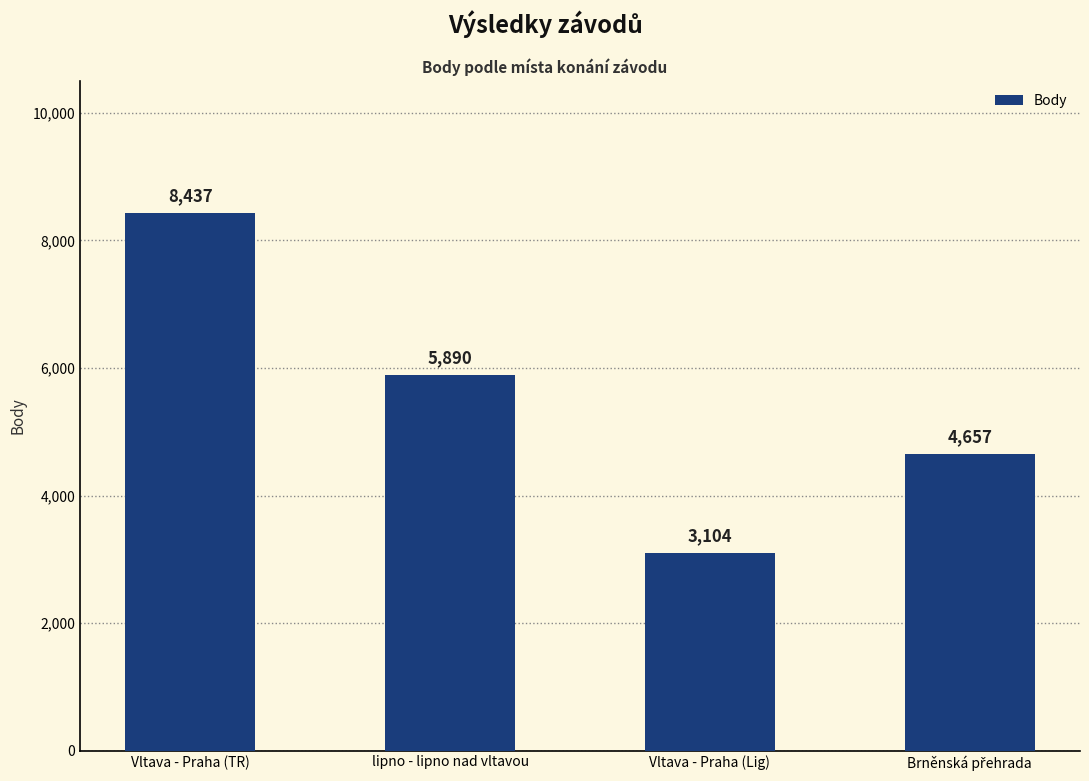

Are the bars horizontal?

No